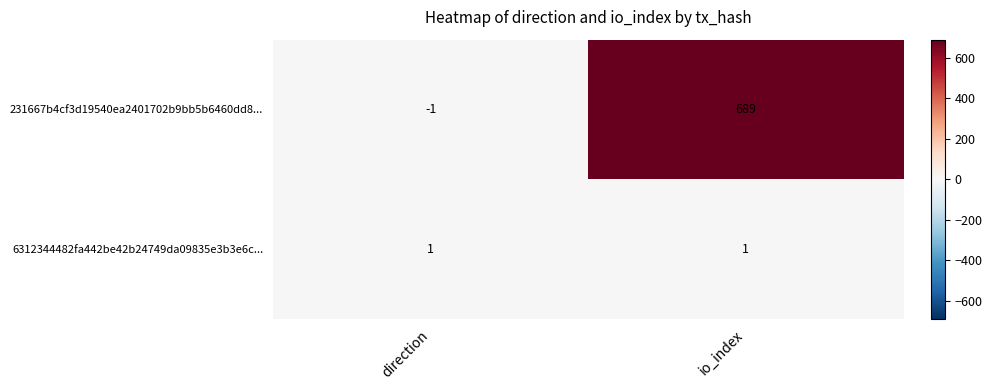

Rank the series by their average value, from lowest to highest.

6312344482fa442be42b24749da09835e3b3e6c..., 231667b4cf3d19540ea2401702b9bb5b6460dd8...